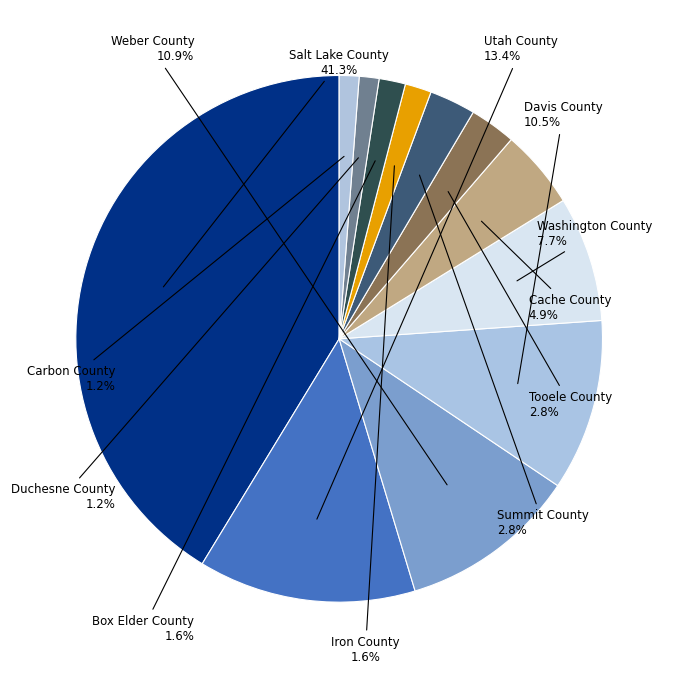

How many slices are in this pie chart?

12